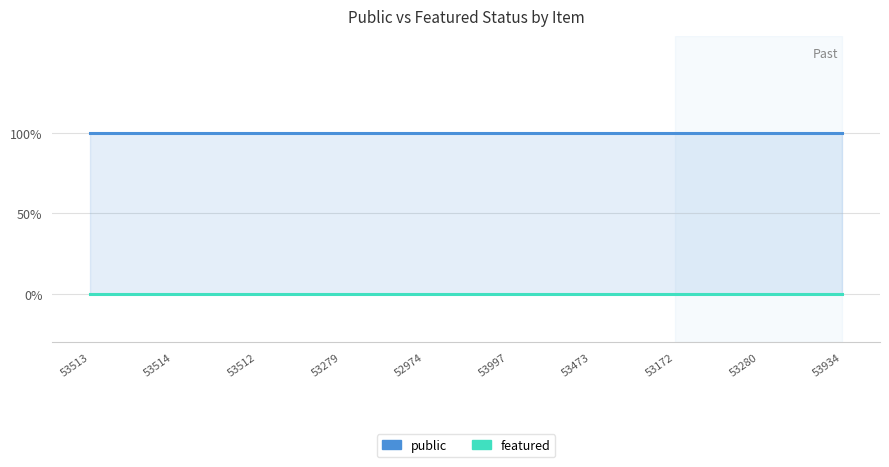

How many lines are shown in the chart?

2